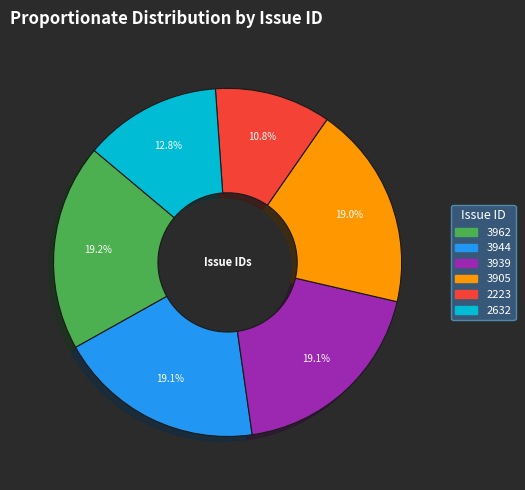

Is 3962 the majority of the pie?

No